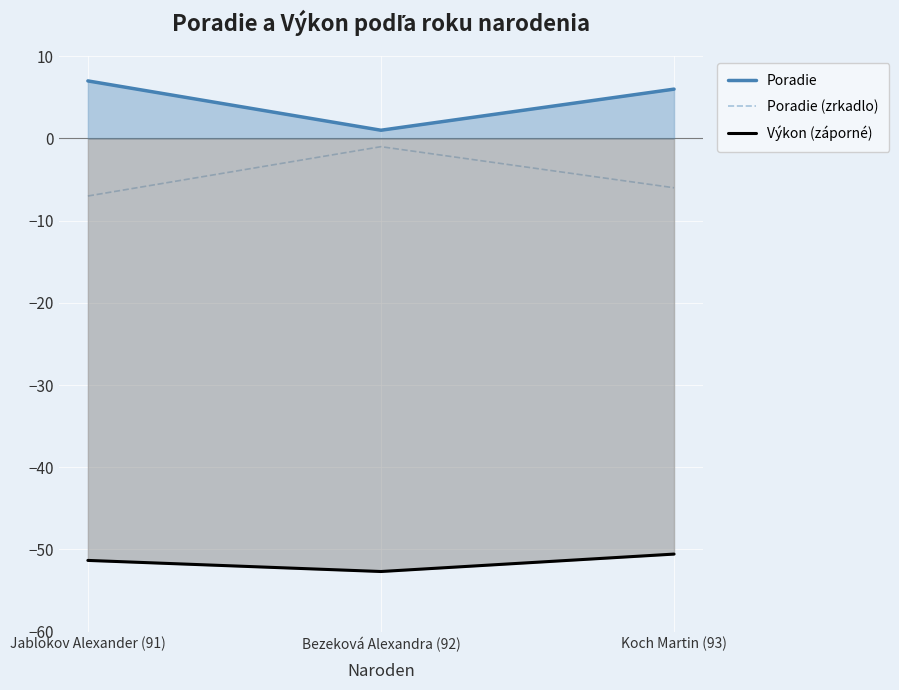

What is the label of the 3rd point from the left?

Koch Martin (93)